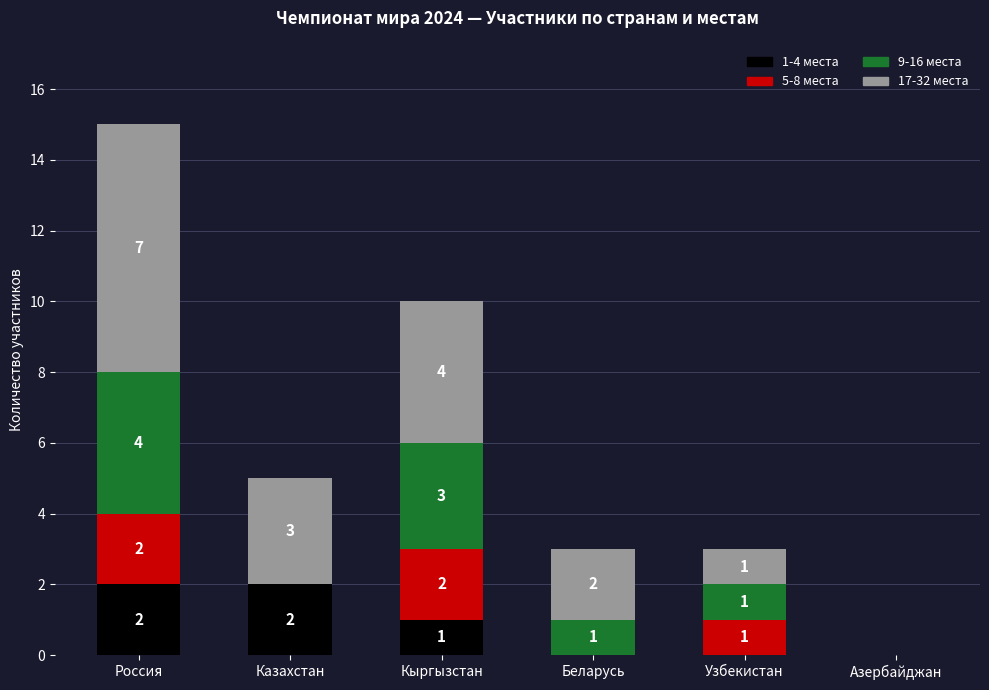

Count the number of data series in this chart.

4